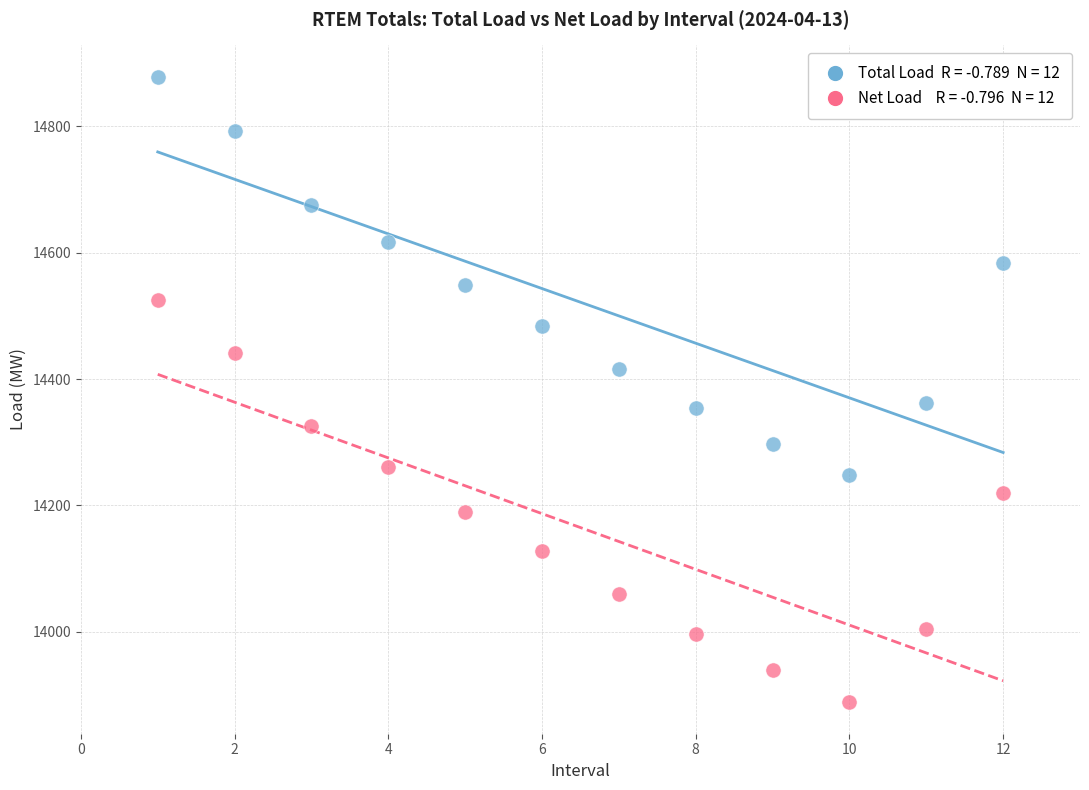

Across all data points, what is the range of X values (max minus min)?

11.0